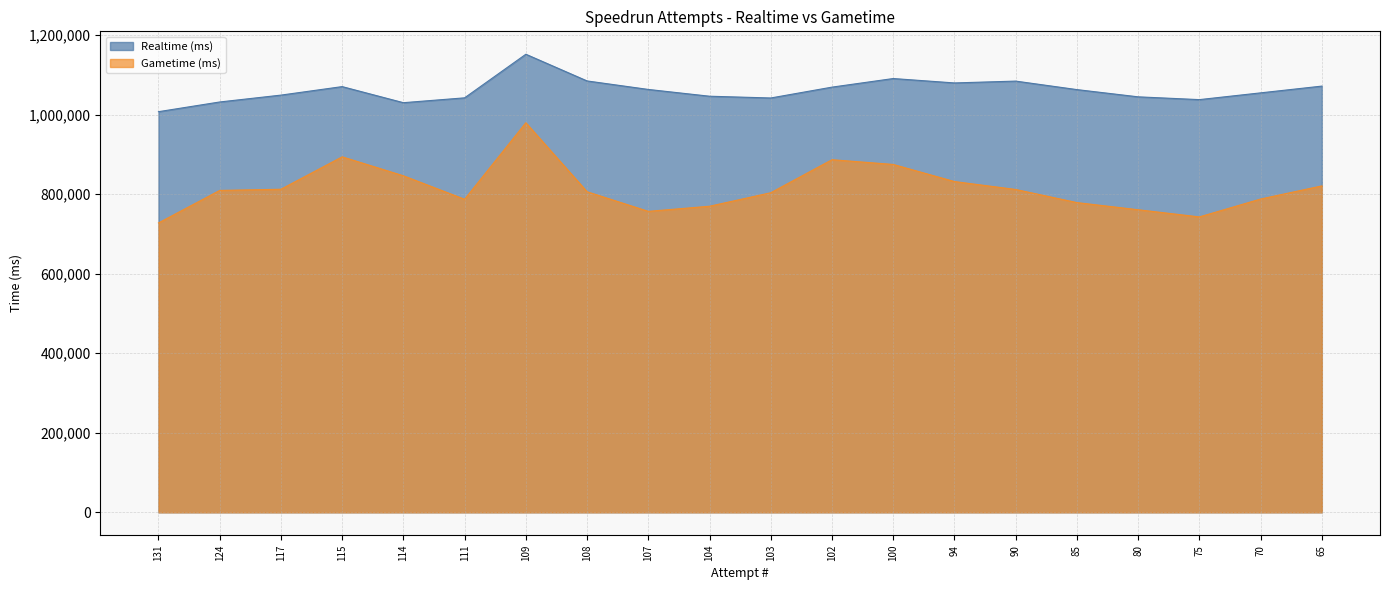

Reading right to left, what are all the values shown in this chart?

Realtime (ms): 1072000	1055000	1038000	1045000	1063200	1084580	1079955	1091034	1069412	1042116	1046544	1063596	1084976	1152134	1042480	1030281	1070724	1049339	1032067	1007643
Gametime (ms): 821000	788000	743000	761000	779000	812000	831913	874950	886877	803795	769830	756978	806273	979835	787333	846425	894123	812566	809597	727785